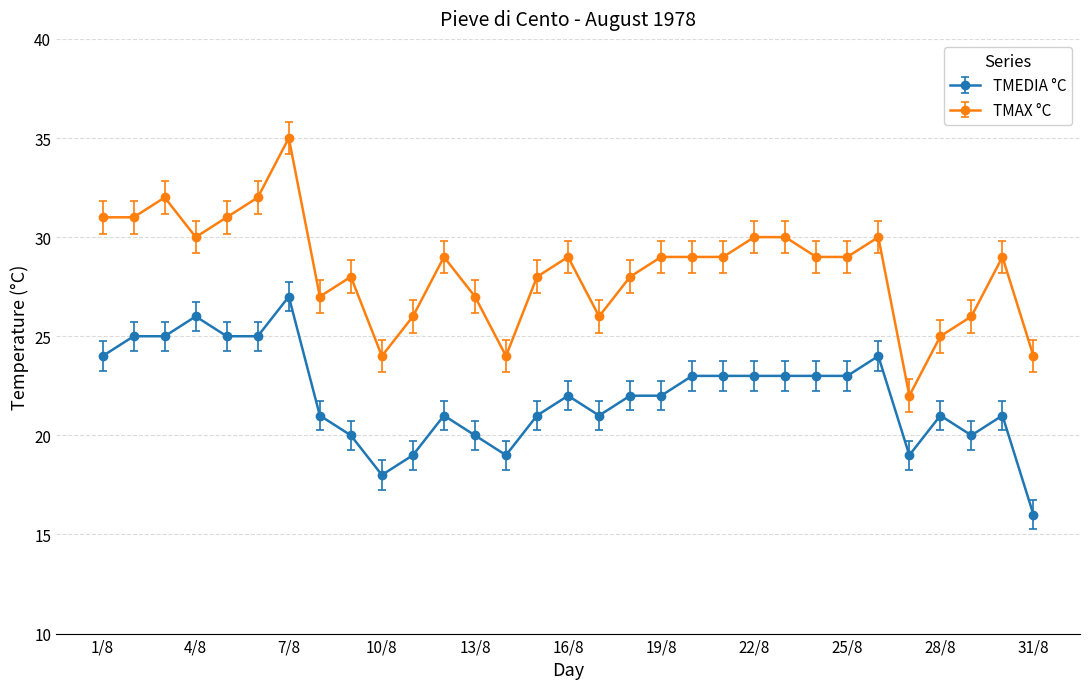

What is the value of the TMEDIA °C point at the 6th from the left?

25